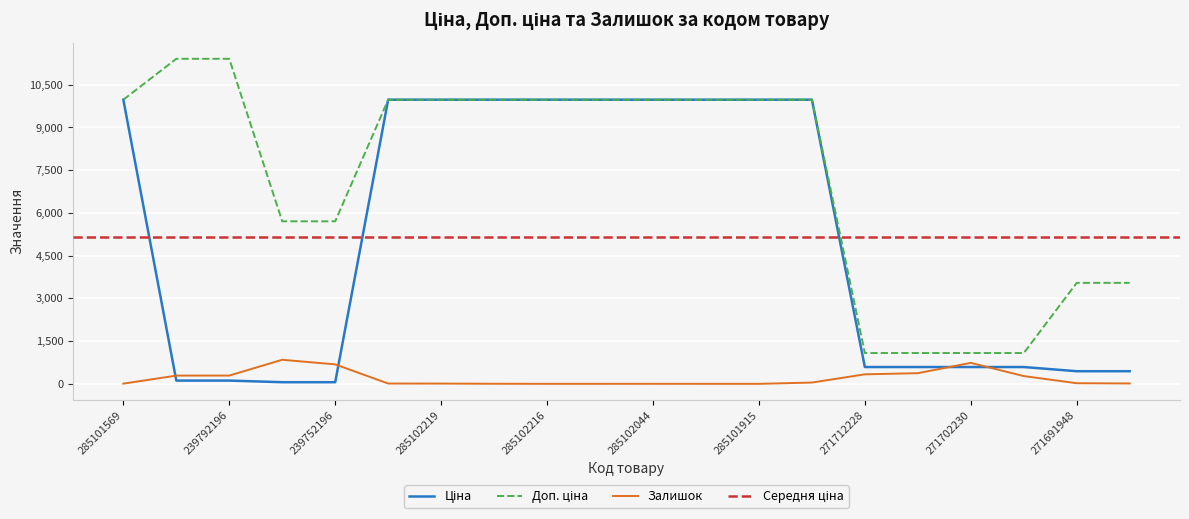

Reading right to left, transcribe all the data shown in this chart.

Ціна: 271691942=443.1	271691948=443.1	271702229=589.9	271702230=589.9	271712227=589.9	271712228=589.9	285101913=9975.0	285101915=9975.0	285101916=9975.0	285102044=9975.0	285102120=9975.0	285102216=9975.0	285102218=9975.0	285102219=9975.0	285102221=9975.0	239752196=57.0	239752197=57.0	239792196=114.1	239792197=114.1	285101569=9975.0
Доп. ціна: 271691942=3545.0	271691948=3545.0	271702229=1081.7	271702230=1081.7	271712227=1081.7	271712228=1081.7	285101913=9975.0	285101915=9975.0	285101916=9975.0	285102044=9975.0	285102120=9975.0	285102216=9975.0	285102218=9975.0	285102219=9975.0	285102221=9975.0	239752196=5705.0	239752197=5705.0	239792196=11410.0	239792197=11410.0	285101569=9975.0
Залишок: 271691942=13.0	271691948=22.0	271702229=273.0	271702230=736.0	271712227=374.0	271712228=334.0	285101913=45.0	285101915=0.0	285101916=0.0	285102044=1.0	285102120=0.0	285102216=0.0	285102218=3.0	285102219=9.0	285102221=11.0	239752196=683.0	239752197=845.0	239792196=290.0	239792197=289.0	285101569=7.0